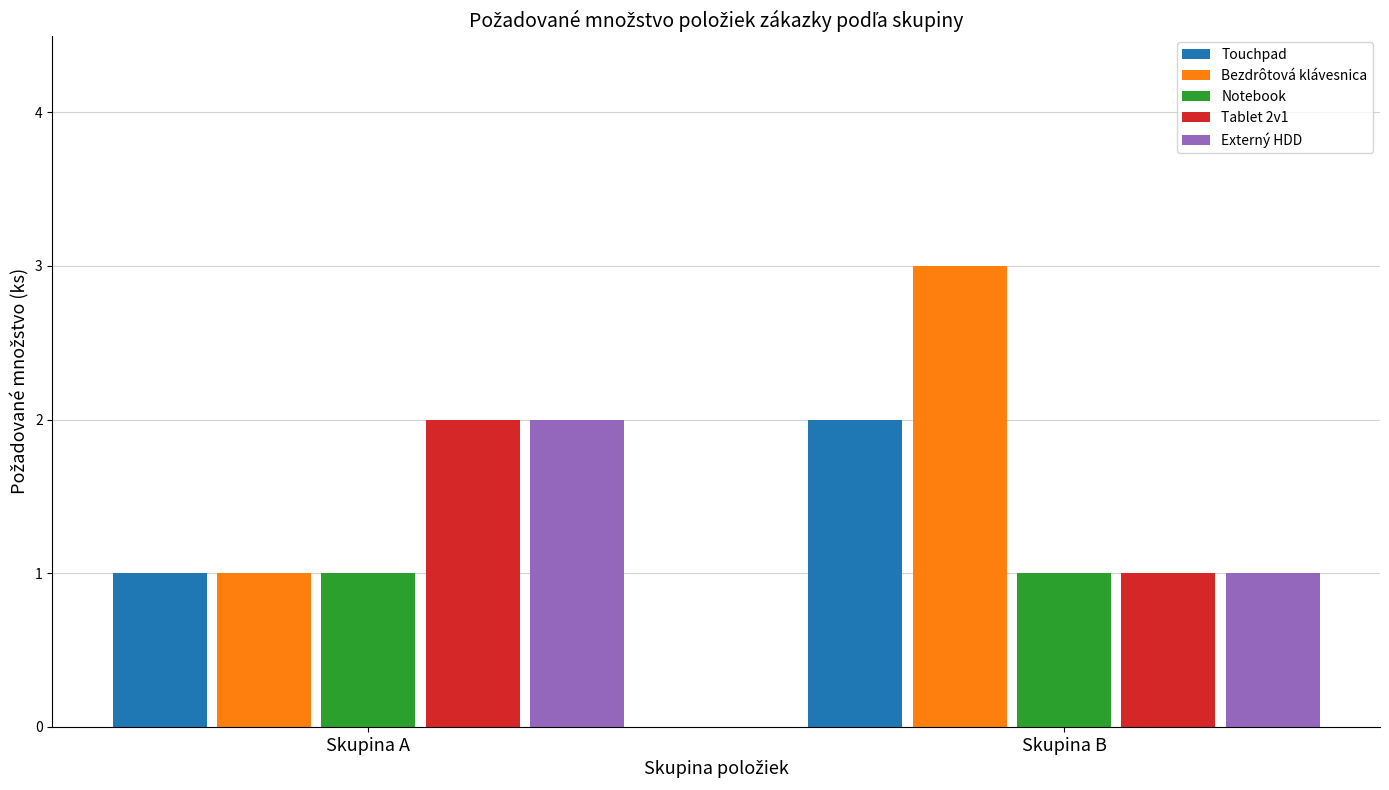

The value of Notebook at Skupina B is 1. True or false?

True